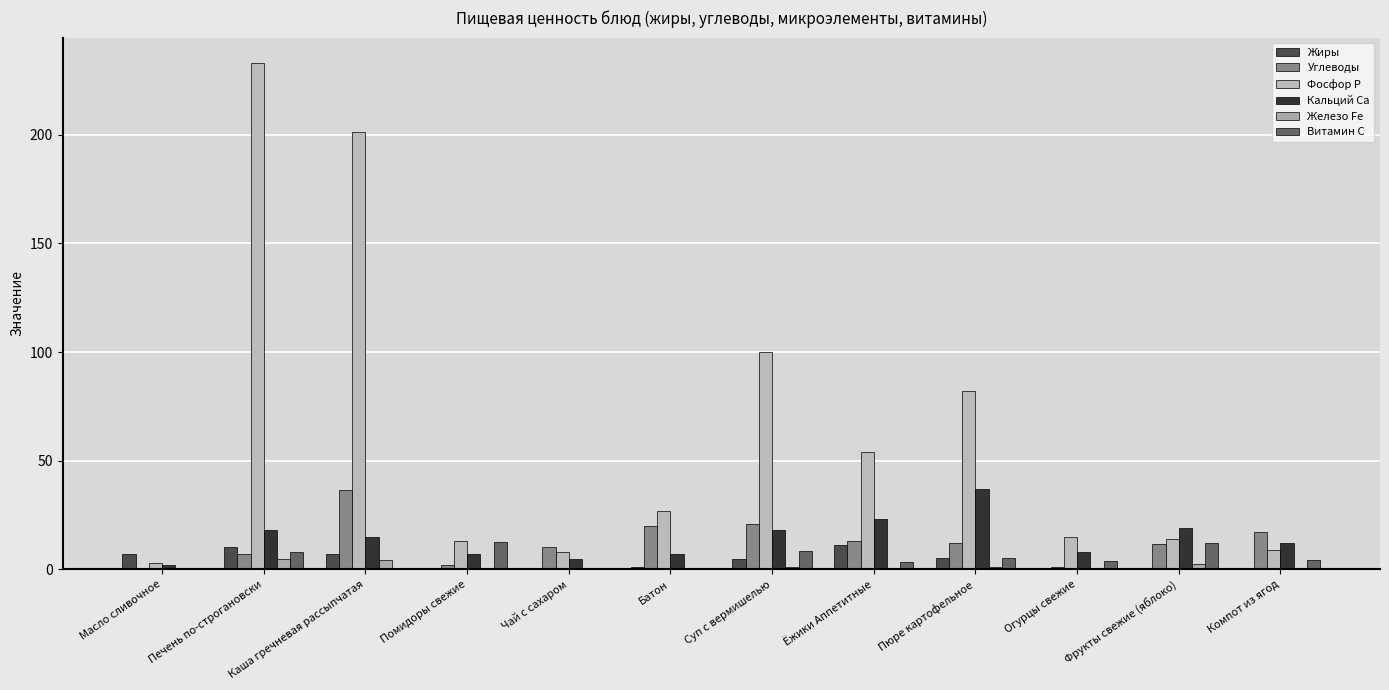

Is it true that Витамин C equals 5.2 at Пюре картофельное?

True